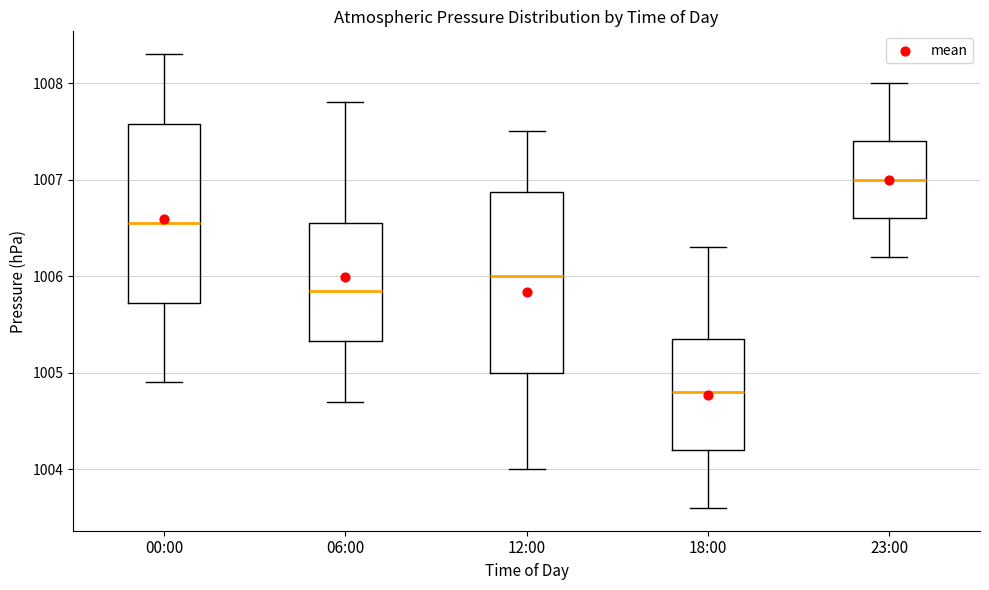

Reading left to right, transcribe this box plot: for each box, give where its median line is, the range the box spans, and where its two whiskers end, as read against the y-axis. The values are not printed on the chart, so give them approximately, as read against the axis.

00:00: median 1006.6, box 1005.7 to 1007.6, whiskers 1004.9 to 1008.3
06:00: median 1005.9, box 1005.3 to 1006.6, whiskers 1004.7 to 1007.8
12:00: median 1006.0, box 1005.0 to 1006.9, whiskers 1004.0 to 1007.5
18:00: median 1004.8, box 1004.2 to 1005.4, whiskers 1003.6 to 1006.3
23:00: median 1007.0, box 1006.6 to 1007.4, whiskers 1006.2 to 1008.0